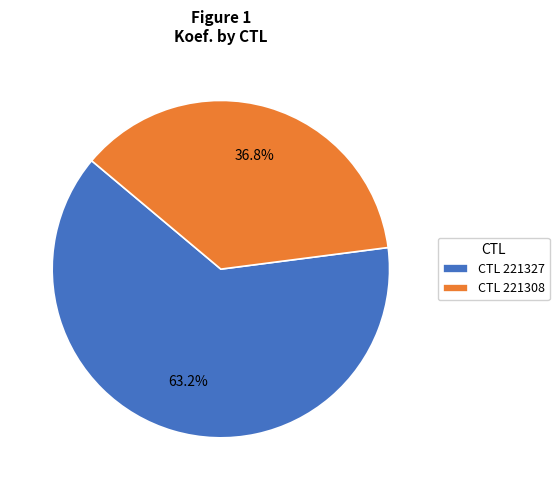

Approximately how many times larger is the value at CTL 221327 compared to CTL 221308?

1.7